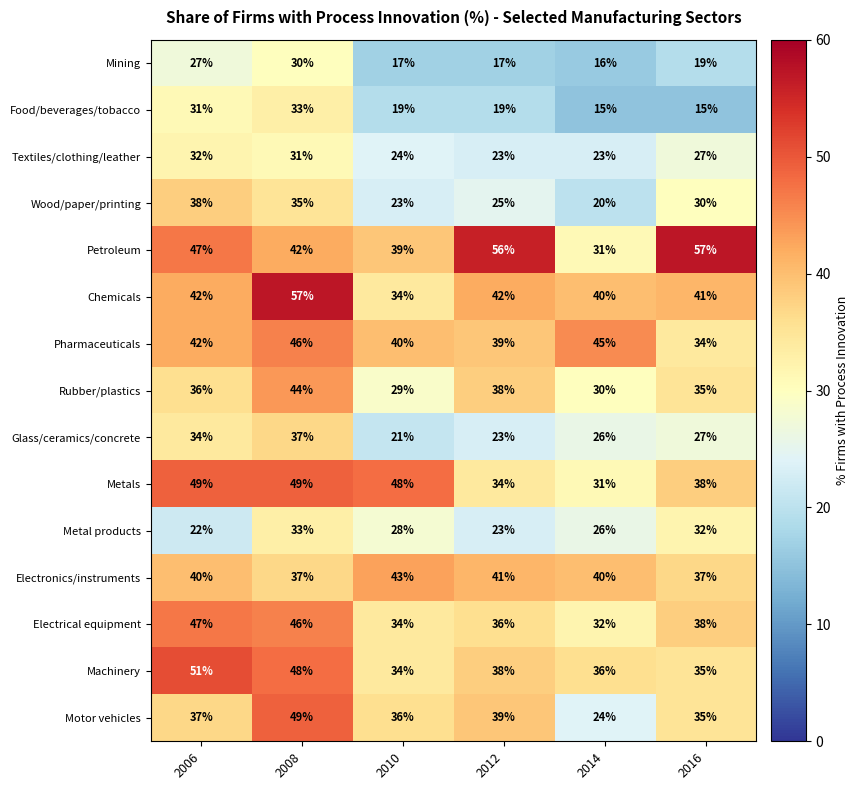

At which category is the sum across all series the highest?

2008